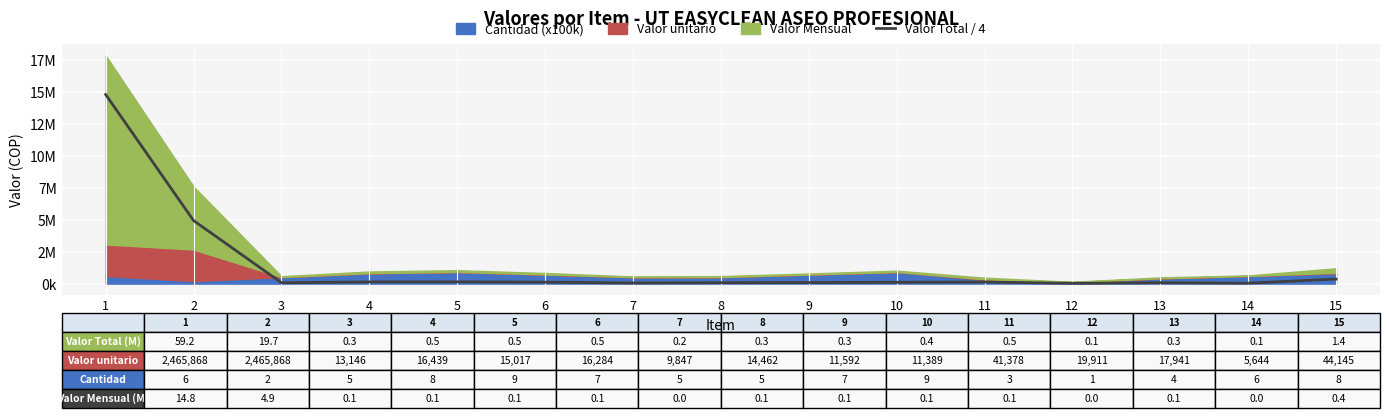

List the labels in order of value, largest first.

1, 2, 15, 5, 4, 11, 6, 10, 9, 8, 13, 3, 7, 14, 12